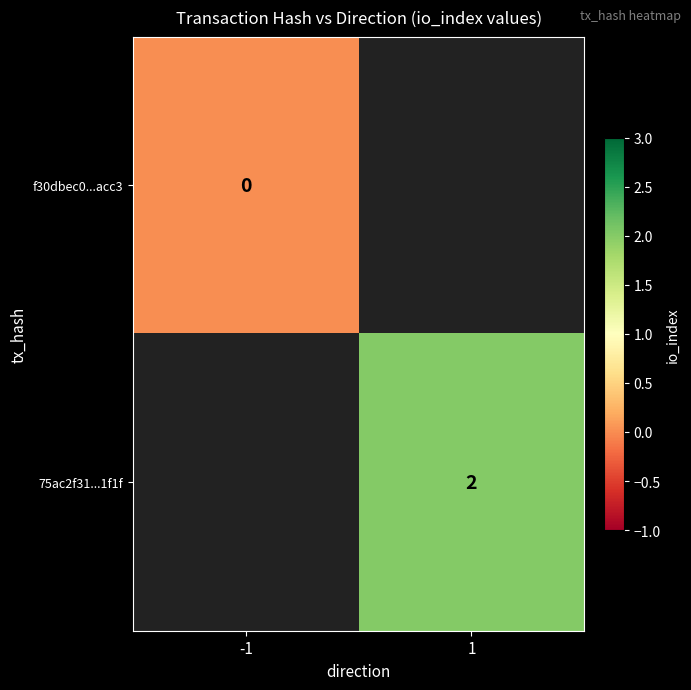

The value of 75ac2f31...1f1f at 1 is 1. True or false?

False